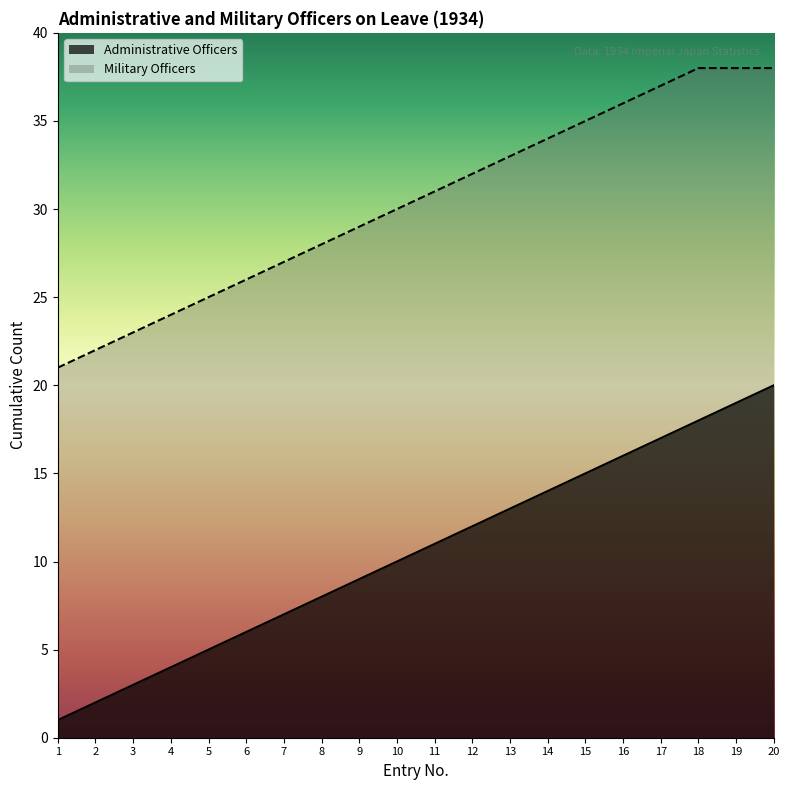

Which series has the largest range (max minus min)?

Administrative Officers